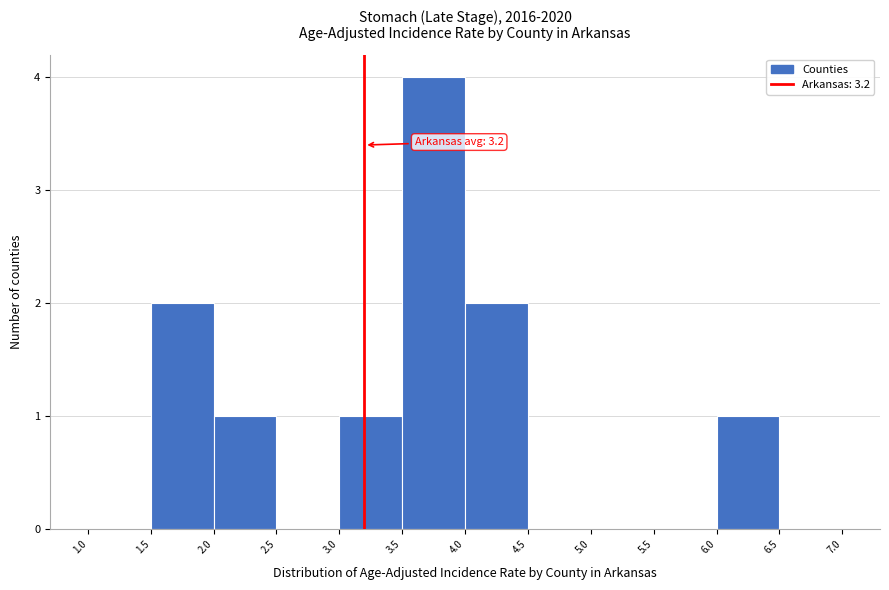

Over which range of the x-axis is the bar tallest?

3.5 to 4.0